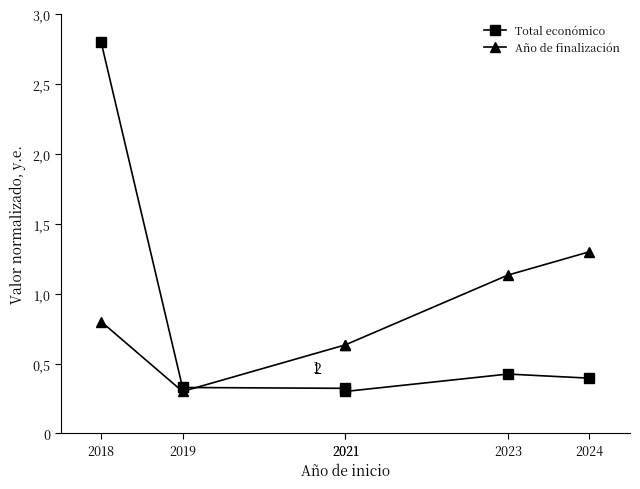

Rank the series by their maximum value, from lowest to highest.

Año de finalización, Total económico